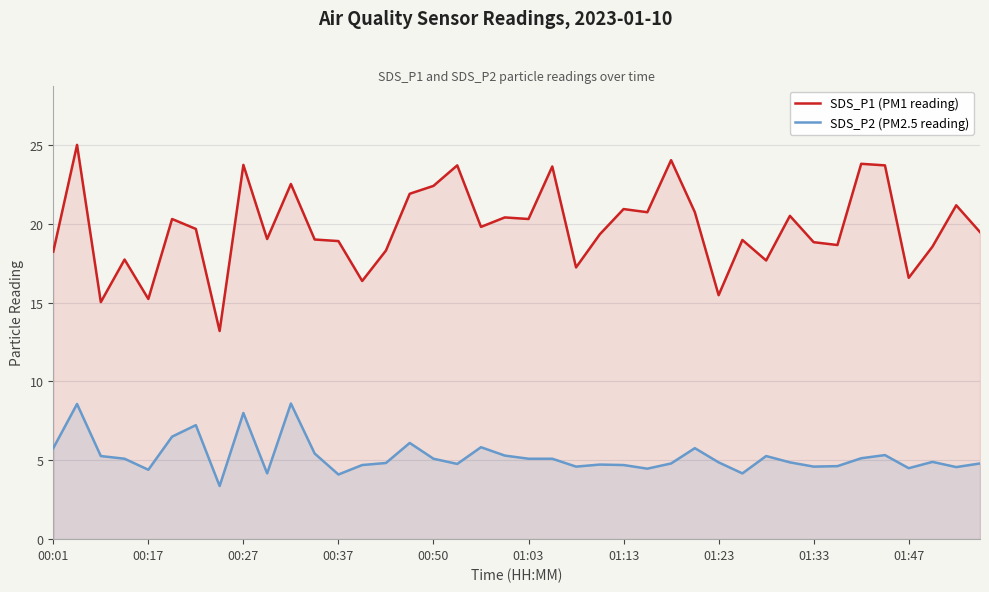

What is the approximate value of SDS_P2 (PM2.5 reading) at 01:47?

4.5